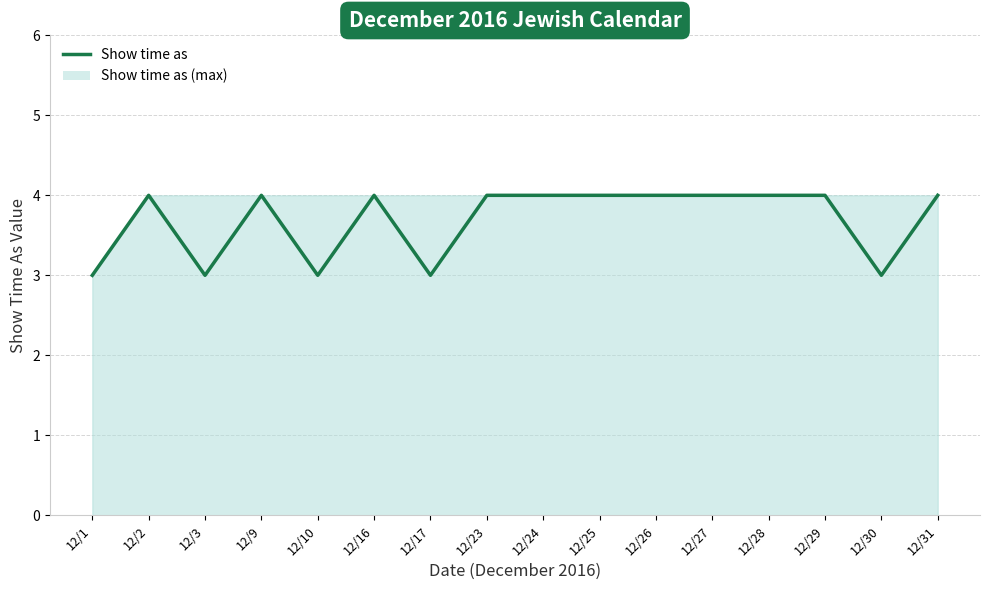

How many data points are less than 4?

5